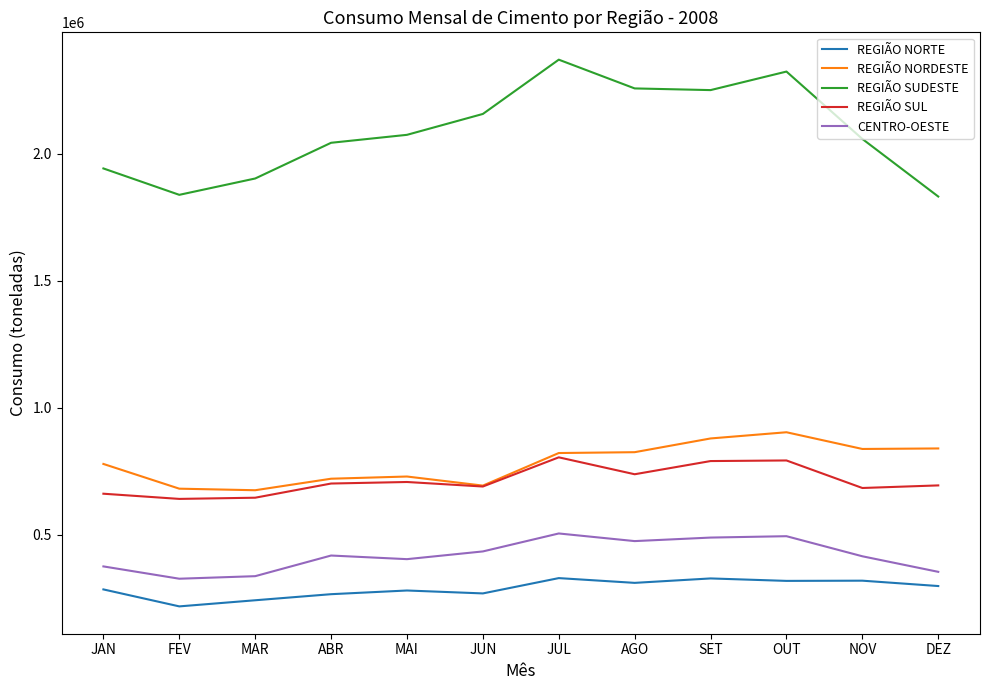

True or false: REGIÃO NORDESTE and REGIÃO NORTE cross at least once.

False